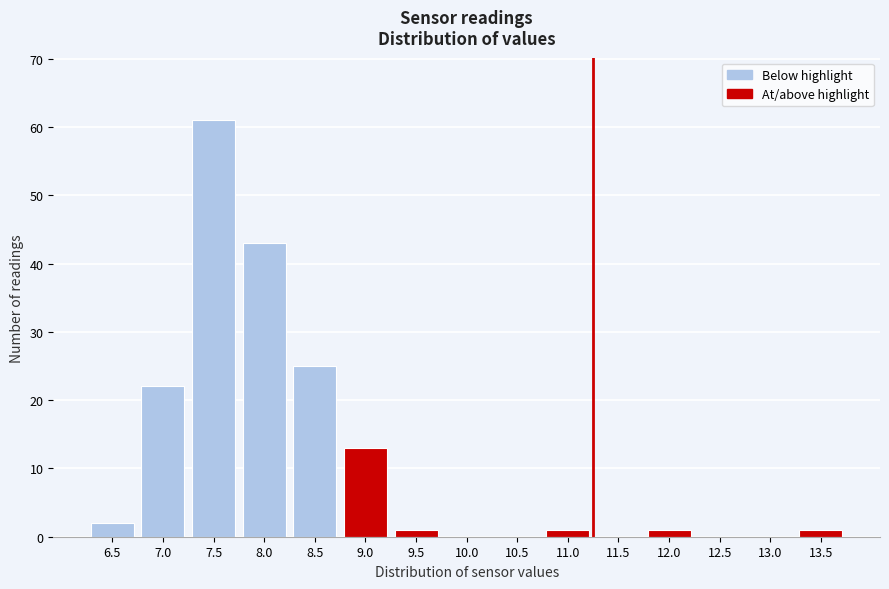

Reading left to right, what are all the values shown in this chart?

6.5=2	7.0=22	7.5=61	8.0=43	8.5=25	9.0=13	9.5=1	10.0=0	10.5=0	11.0=1	11.5=0	12.0=1	12.5=0	13.0=0	13.5=1